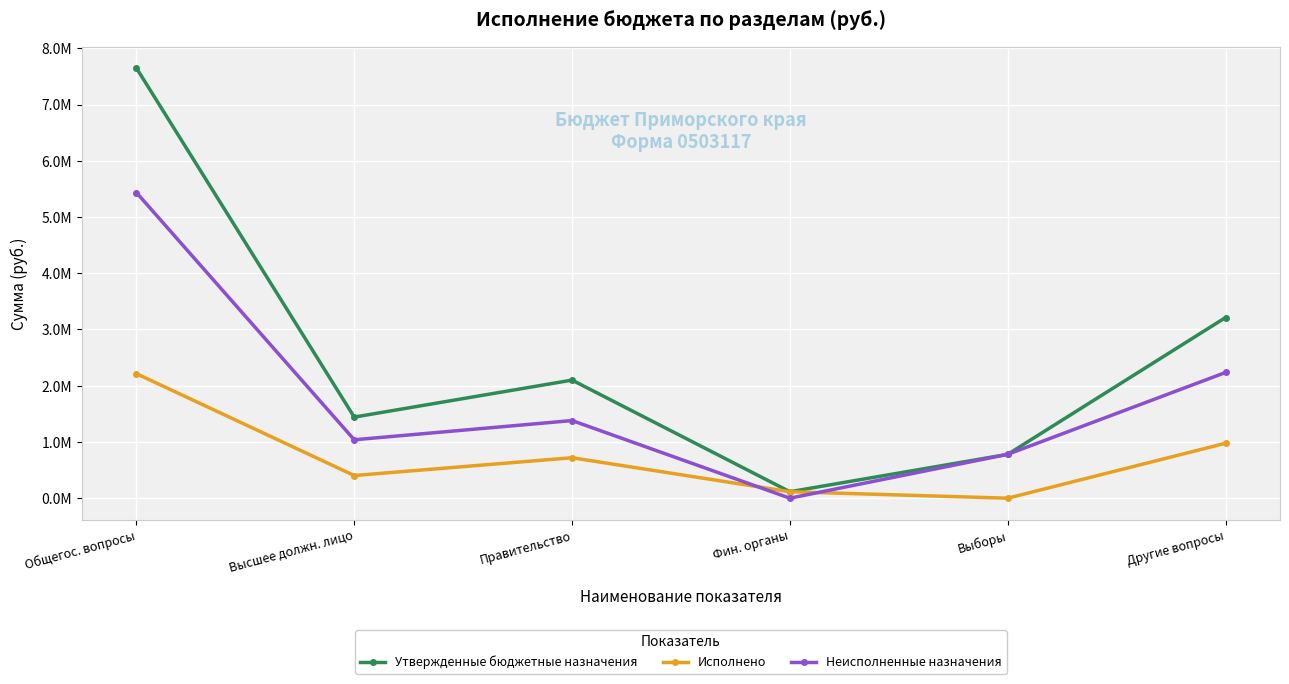

What is the label of the 2nd point from the right?

Выборы